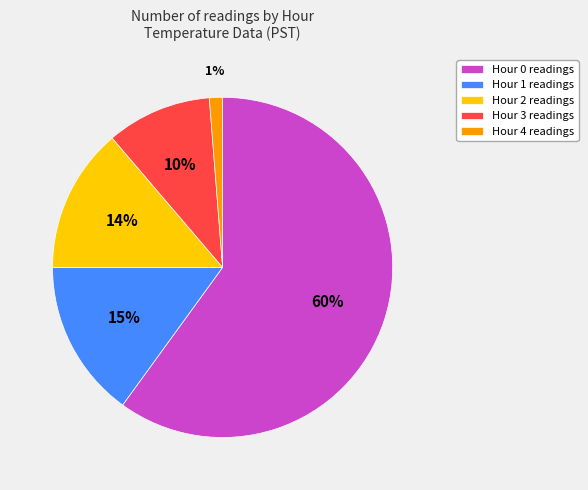

To the nearest percent, what portion does Hour 0 represent?

60%